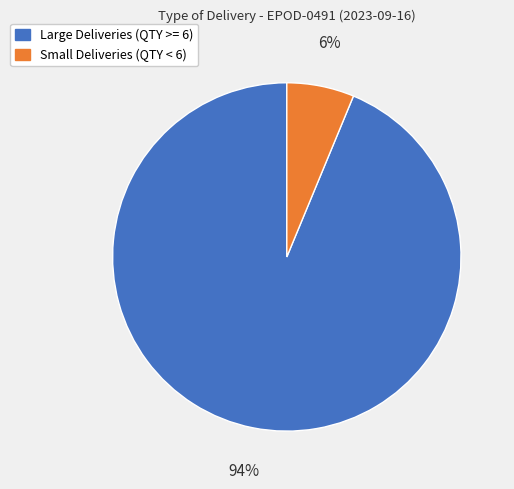

Is there any slice that represents more than half of the pie?

Yes